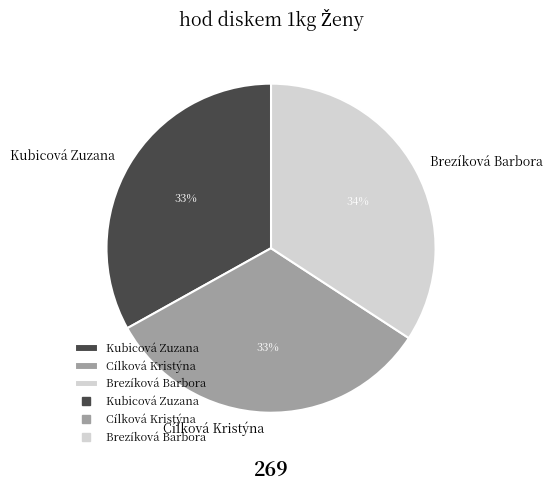

Which has a higher value, Kubicová Zuzana or Brezíková Barbora?

Brezíková Barbora